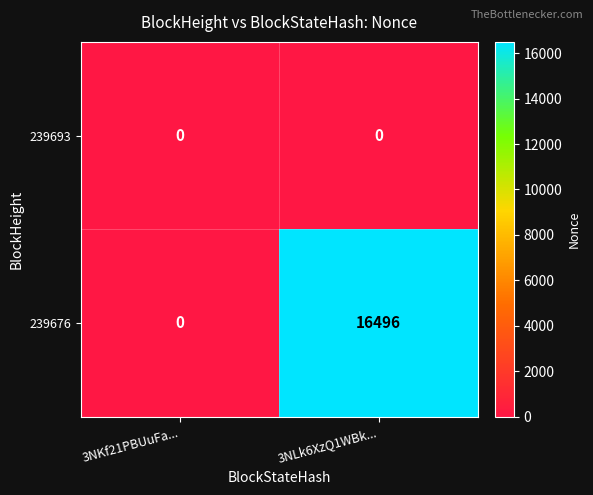

True or false: 239693 has a value of 0 at 3NLk6XzQ1WBk....

True